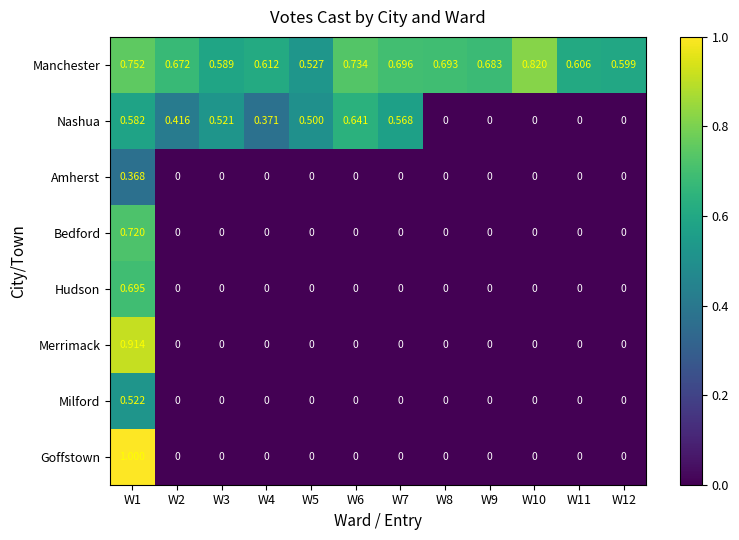

At which category is the sum across all series the highest?

W1